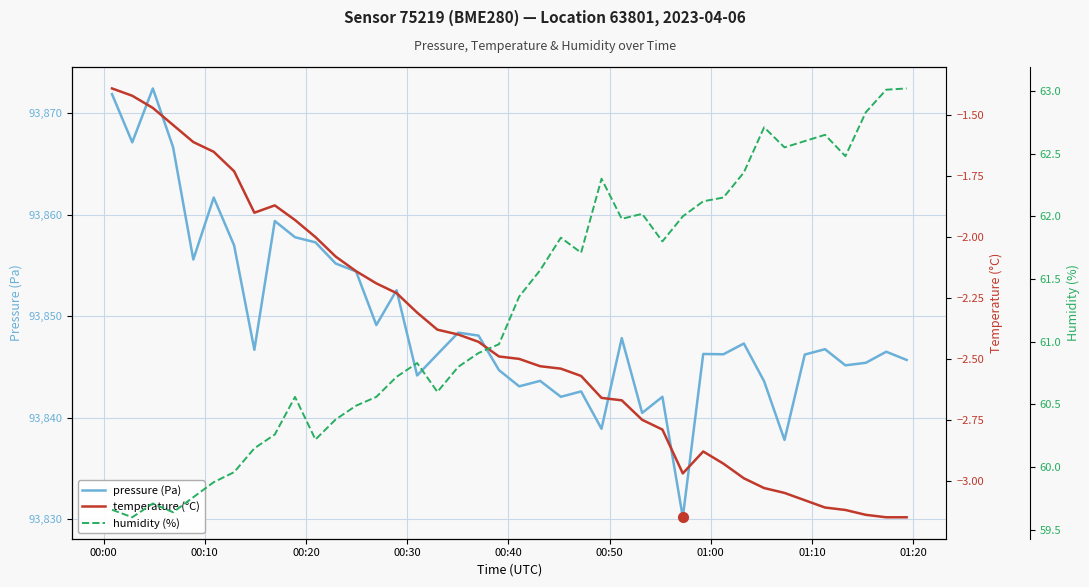

What is the lowest value of the pressure (Pa) series?

93830.2